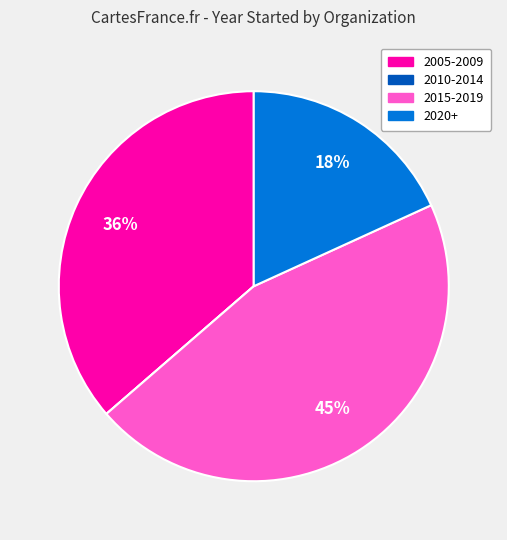

Is there any slice that represents more than half of the pie?

No